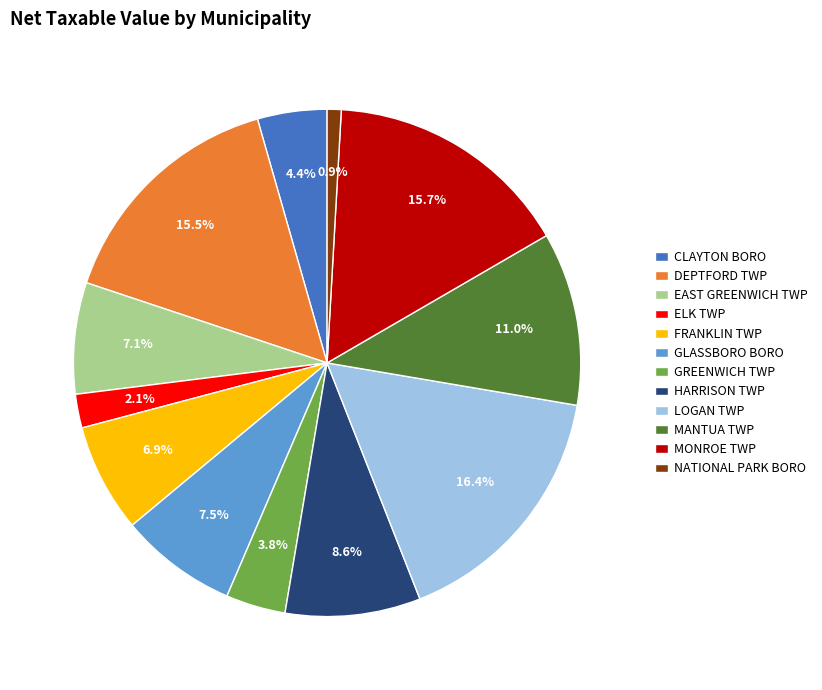

Which has a higher value, LOGAN TWP or GLASSBORO BORO?

LOGAN TWP